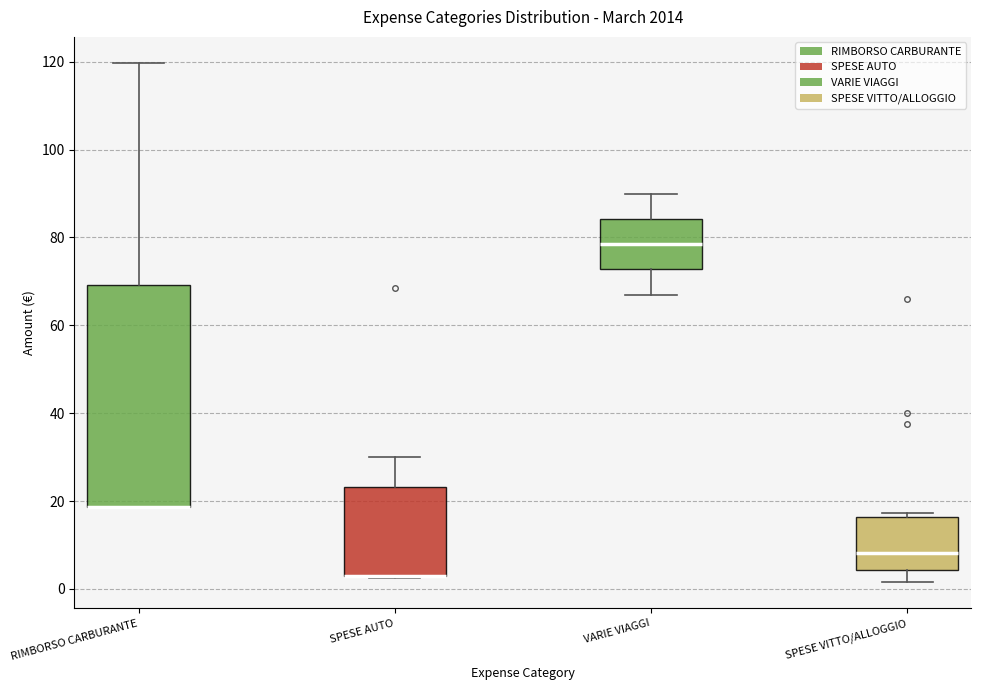

Reading left to right, read every box against the y-axis: the position of its median line, the range the box covers, and the ends of its whiskers. The values are not printed on the chart, so give them approximately, as read against the axis.

RIMBORSO CARBURANTE: median 18 (drawn on the box's lower edge), box 18 to 70, whiskers 18 to 120
SPESE AUTO: median 2 (drawn on the box's lower edge), box 2 to 24, whiskers 2 to 30
VARIE VIAGGI: median 78, box 72 to 84, whiskers 68 to 90
SPESE VITTO/ALLOGGIO: median 8, box 4 to 16, whiskers 2 to 18